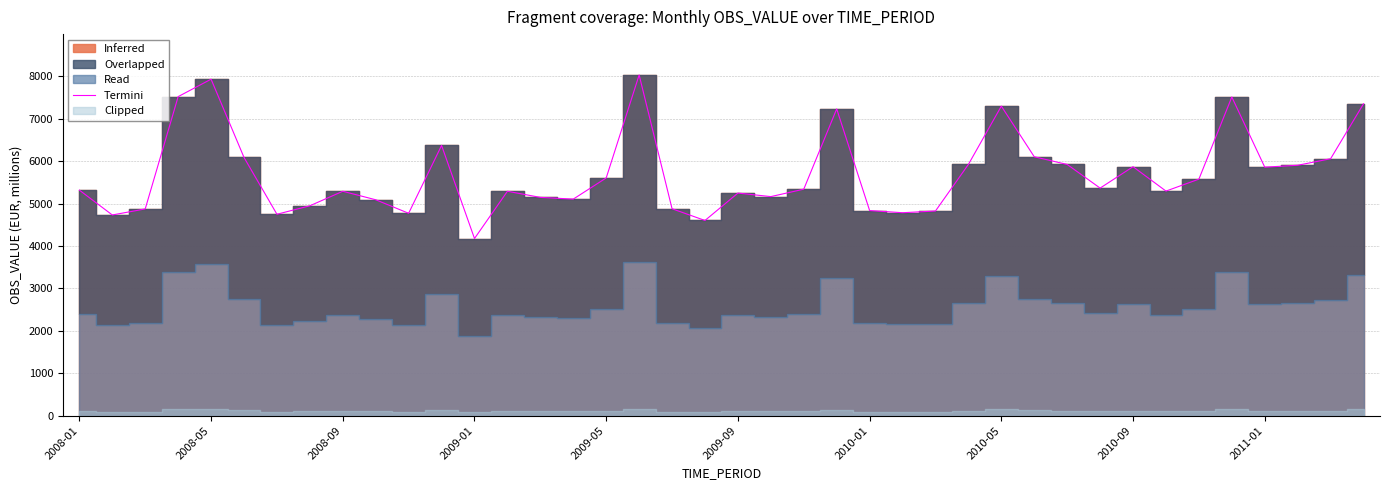

The value at 2010-01 is 4750.0. True or false?

True